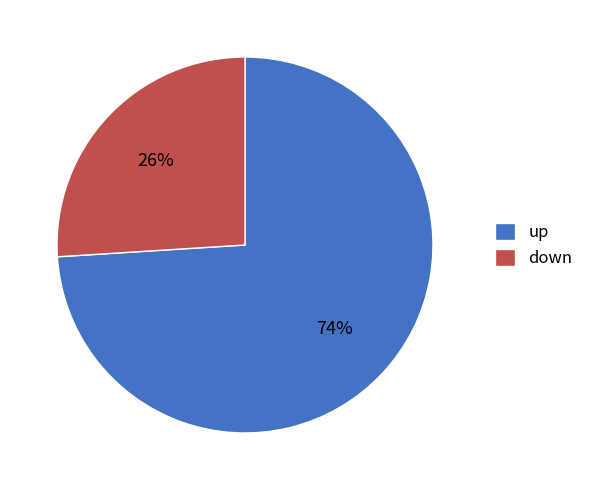

What is the ratio of the value at up to the value at down?

2.8